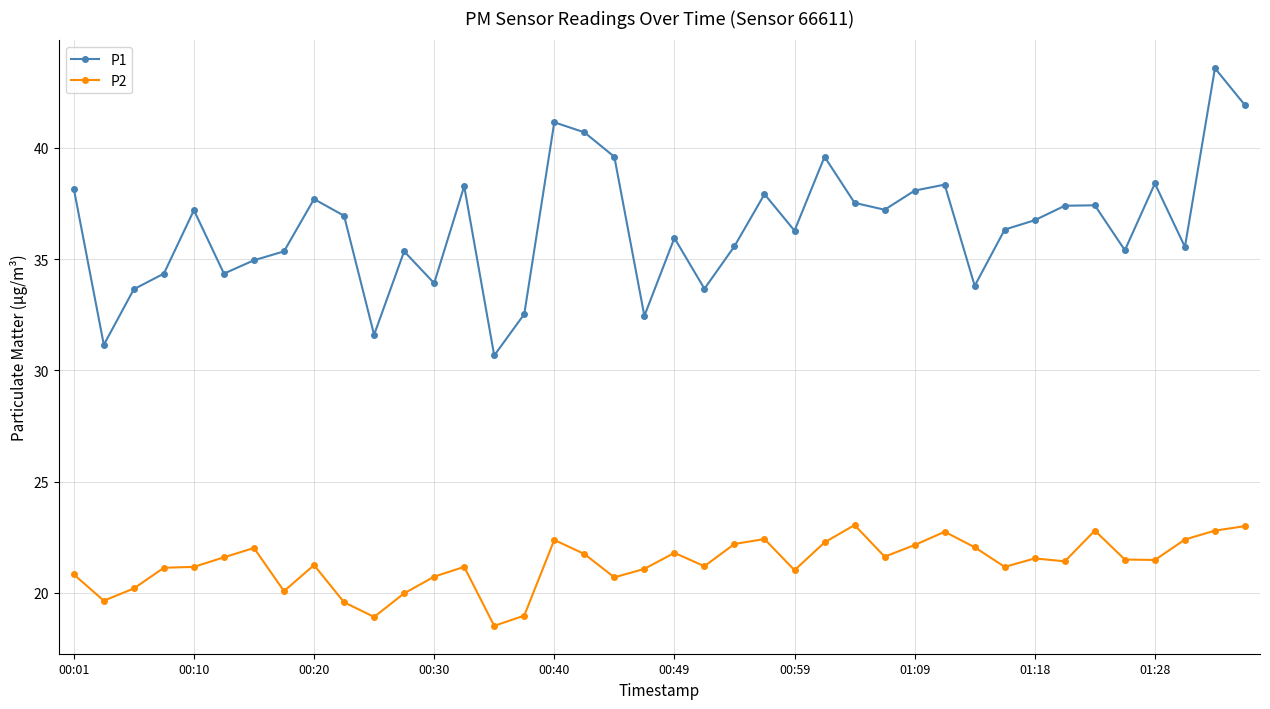

True or false: P2 and P1 intersect in this chart.

False